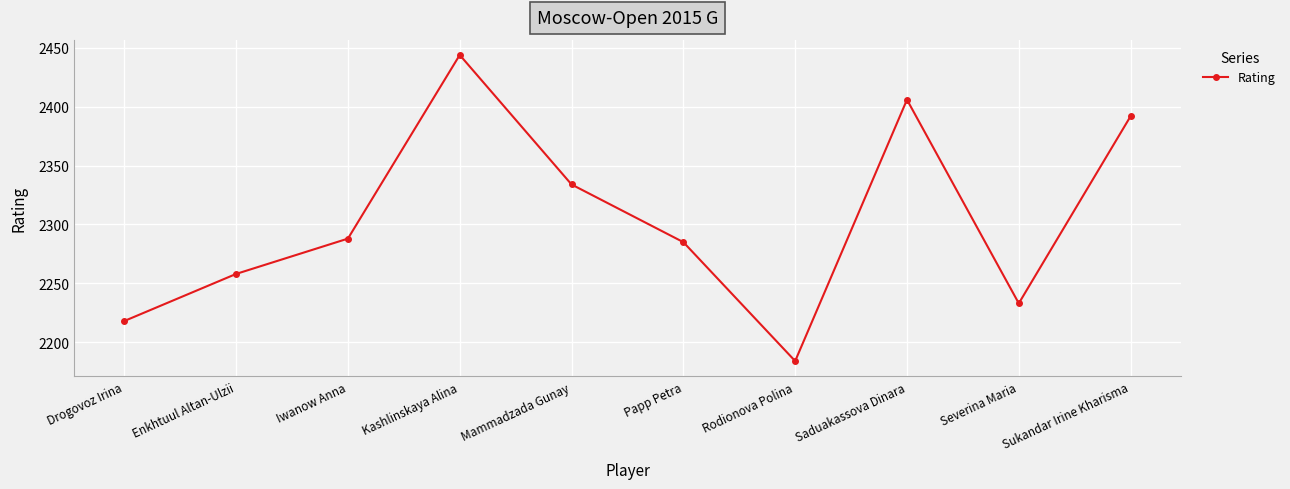

What is the sum of the values at Enkhtuul Altan-Ulzii and Papp Petra?

4543